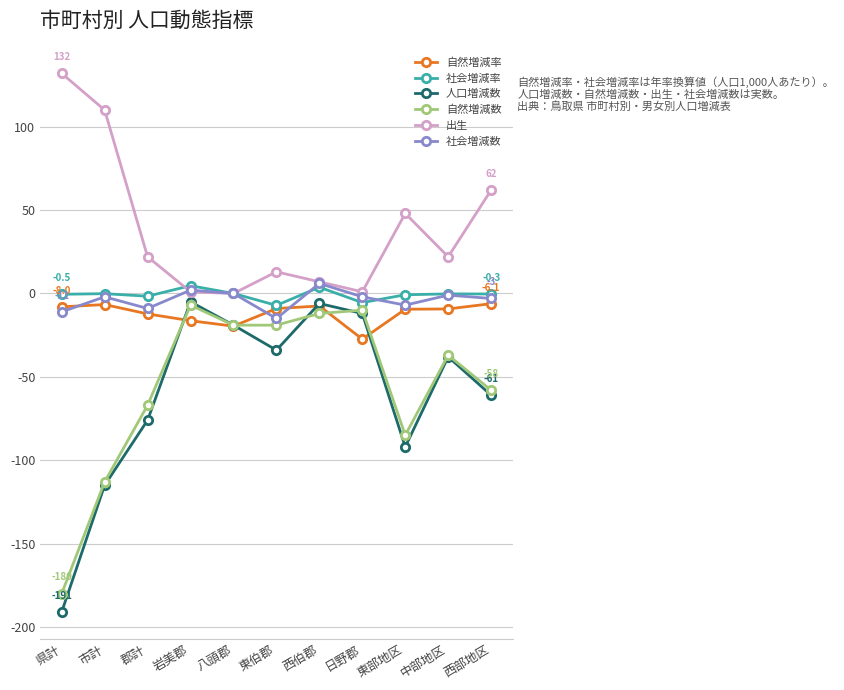

What is the spread (max minus min) of values at 西部地区?

123.0